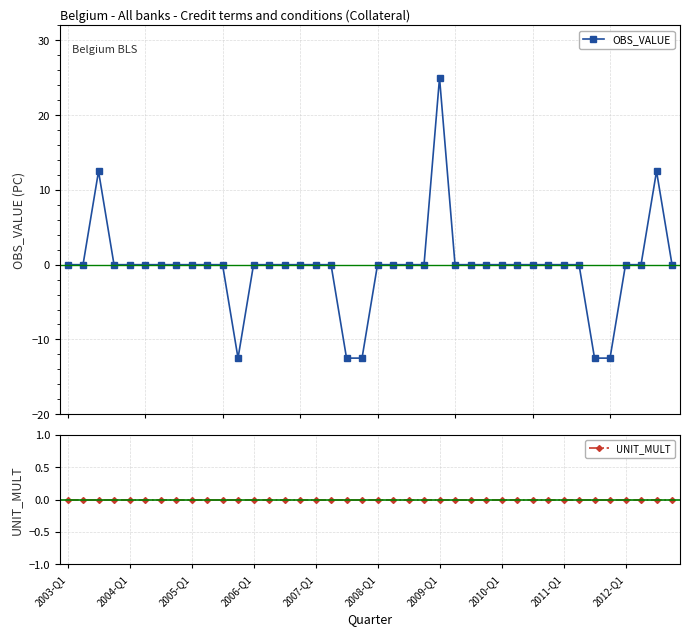

True or false: OBS_VALUE and UNIT_MULT cross at least once.

False